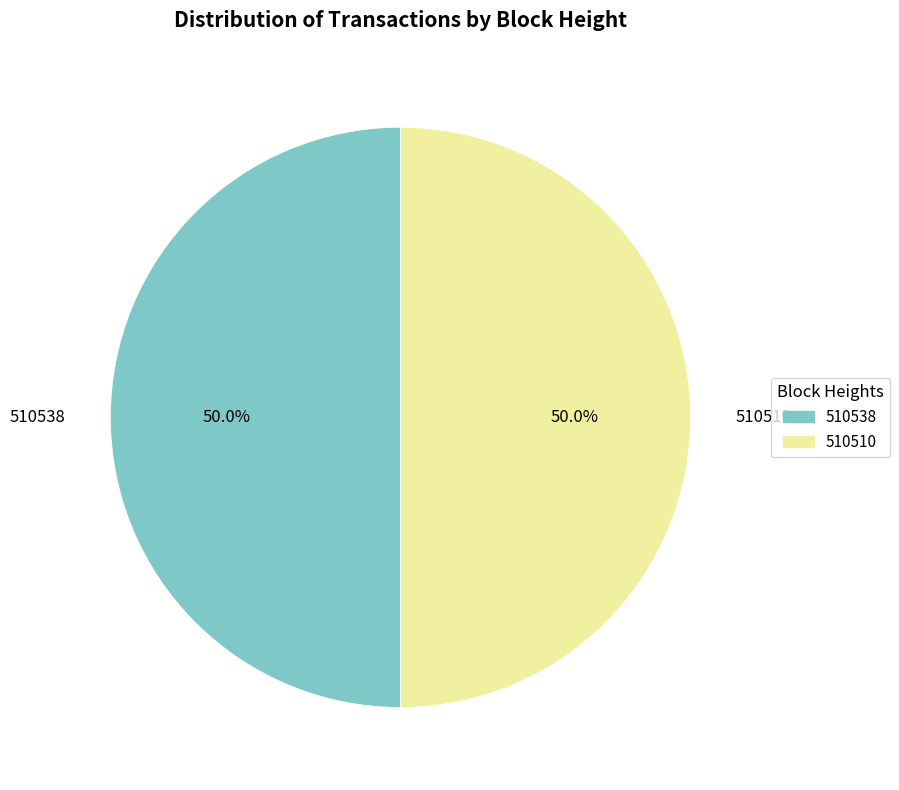

True or false: 510538 accounts for 63% of the total.

False